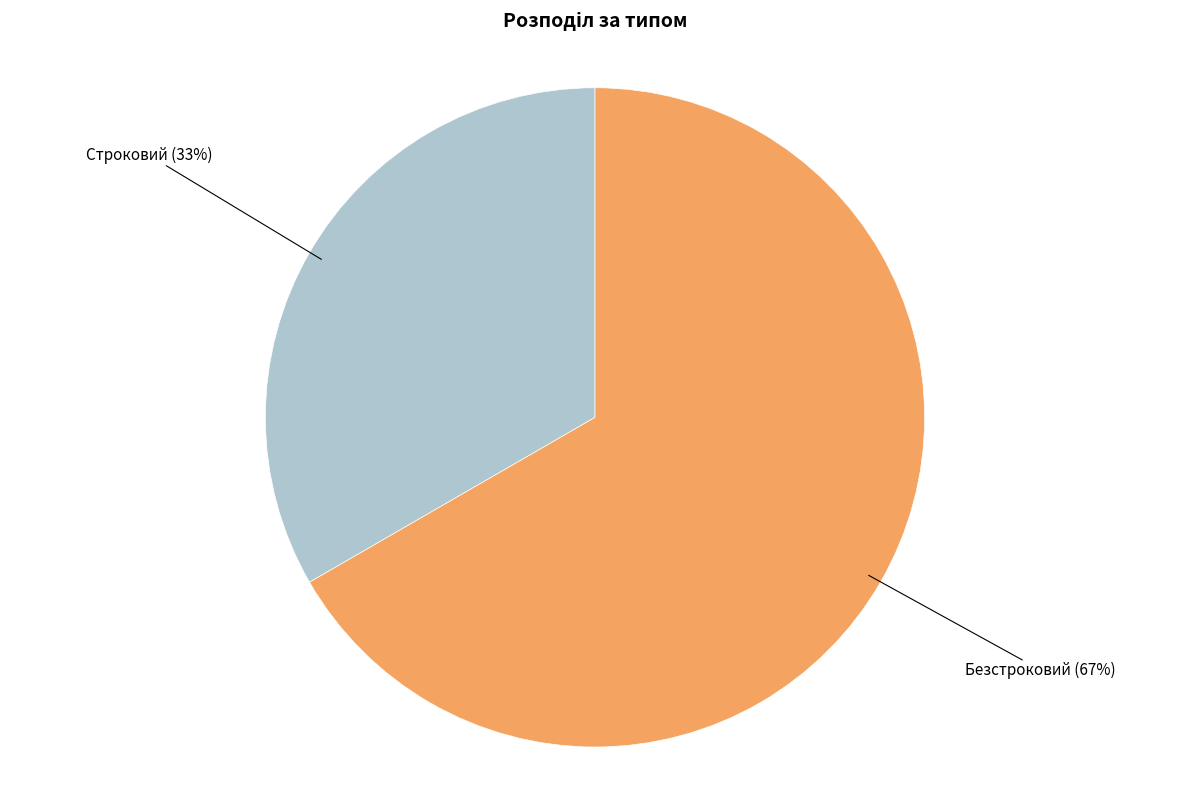

What is the ratio of the value at Безстроковий to the value at Строковий?

2.0